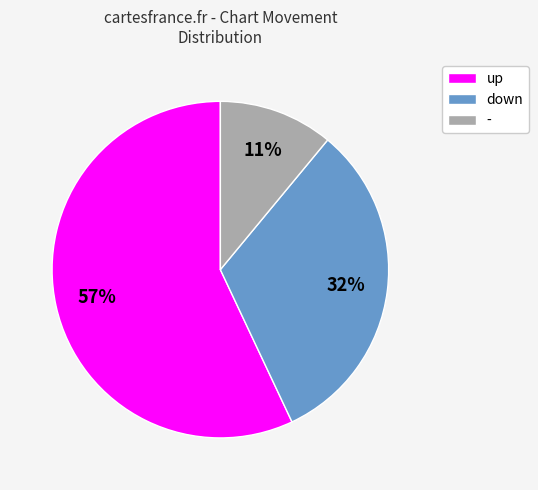

Which category has the smallest portion of the pie?

-